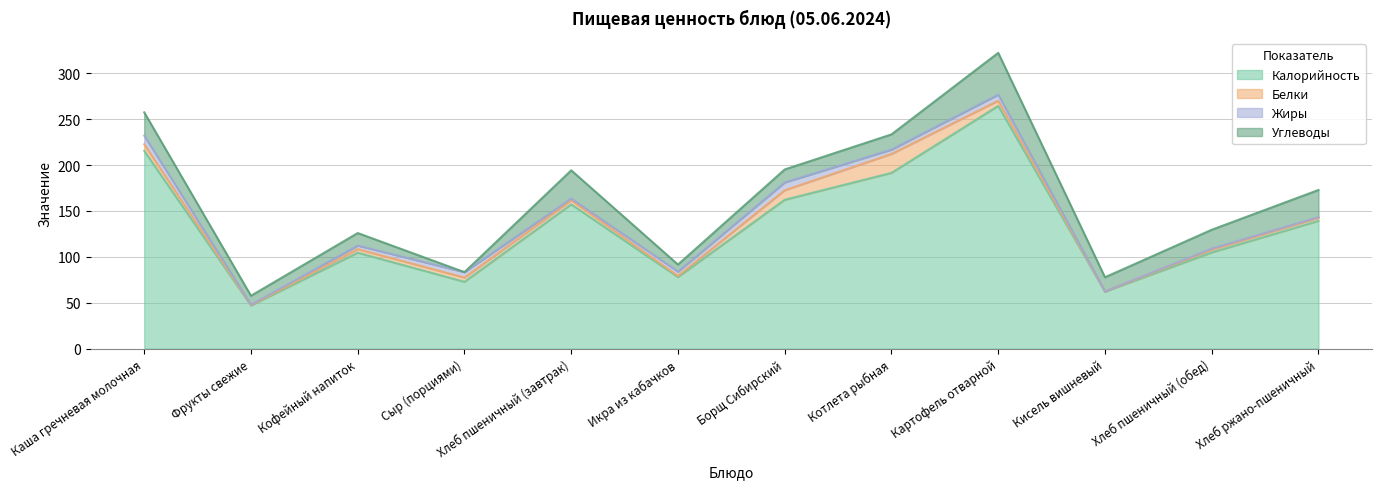

Rank the categories by Жиры value from highest to lowest.

Каша гречневая молочная, Борщ Сибирский, Картофель отварной, Сыр (порциями), Икра из кабачков, Котлета рыбная, Кофейный напиток, Хлеб пшеничный (завтрак), Хлеб пшеничный (обед), Хлеб ржано-пшеничный, Фрукты свежие, Кисель вишневый